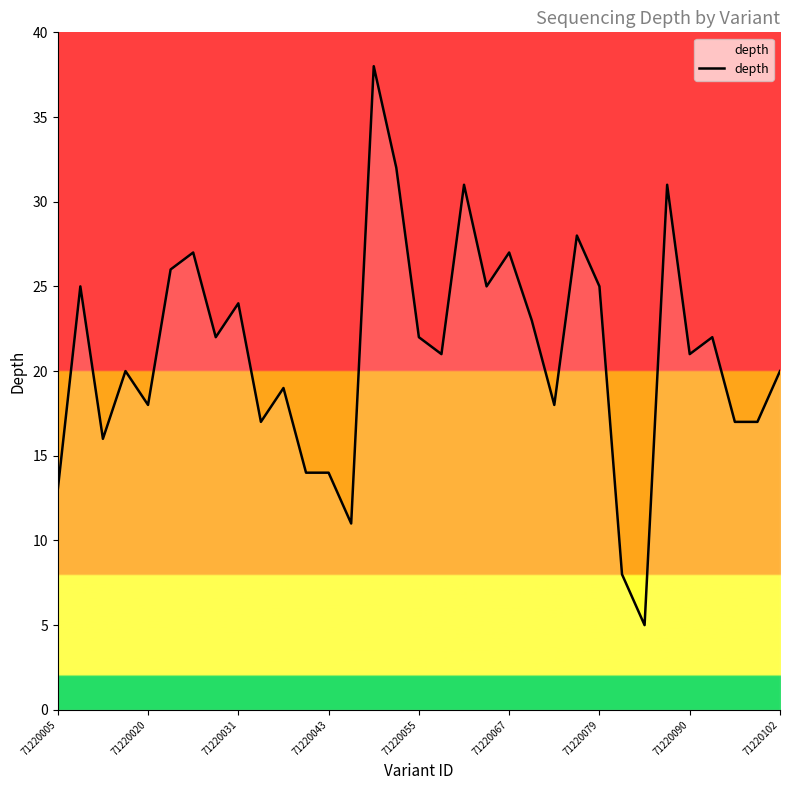

What is the smallest value displayed?

5